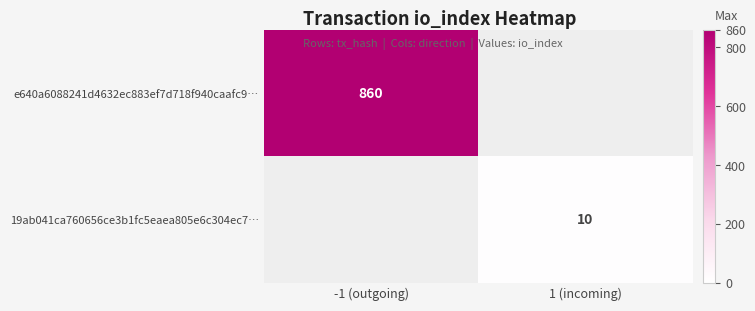

What is the greatest value displayed?

860.0